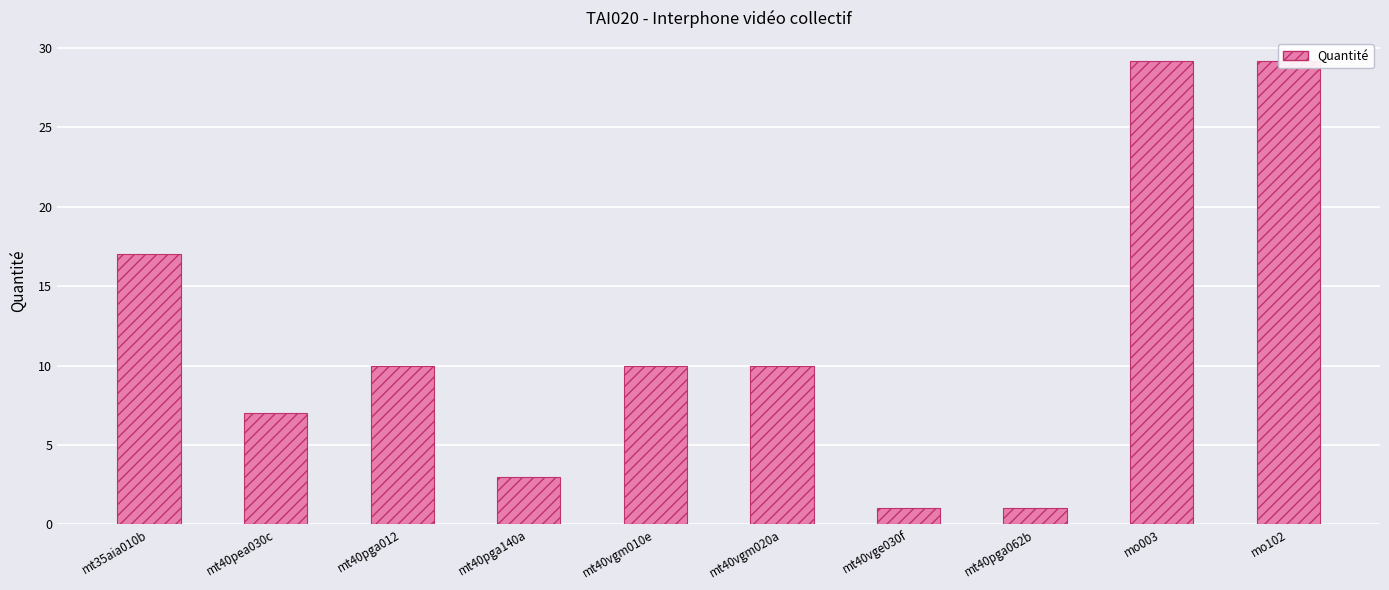

Is it true that the value at mt40vge030f is 1.0?

True